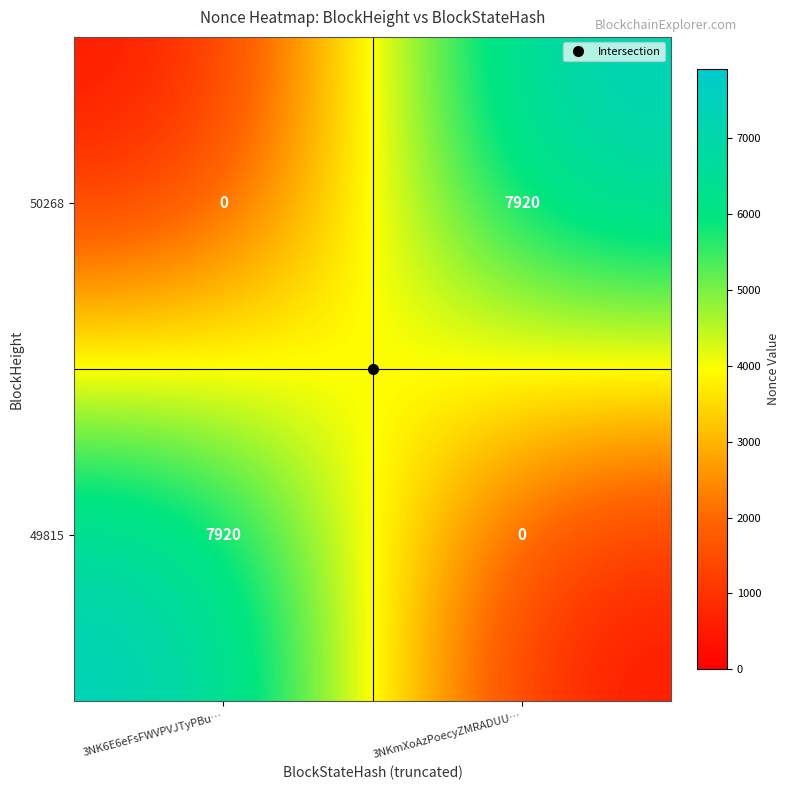

What is the highest value of the 49815 series?

7920